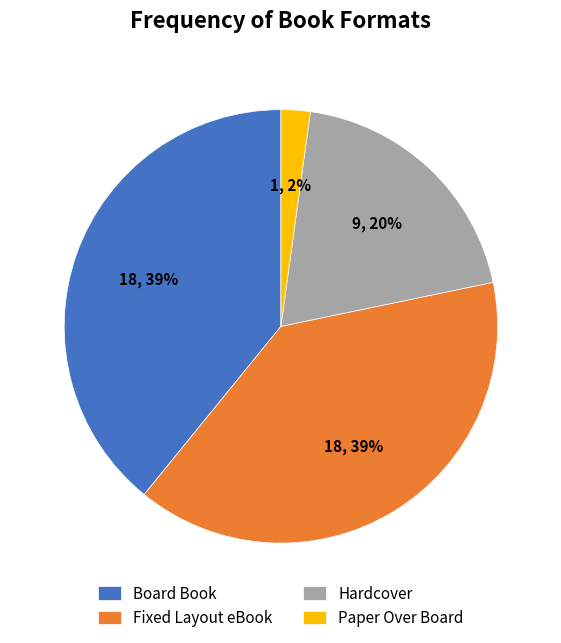

Is Board Book the majority of the pie?

No